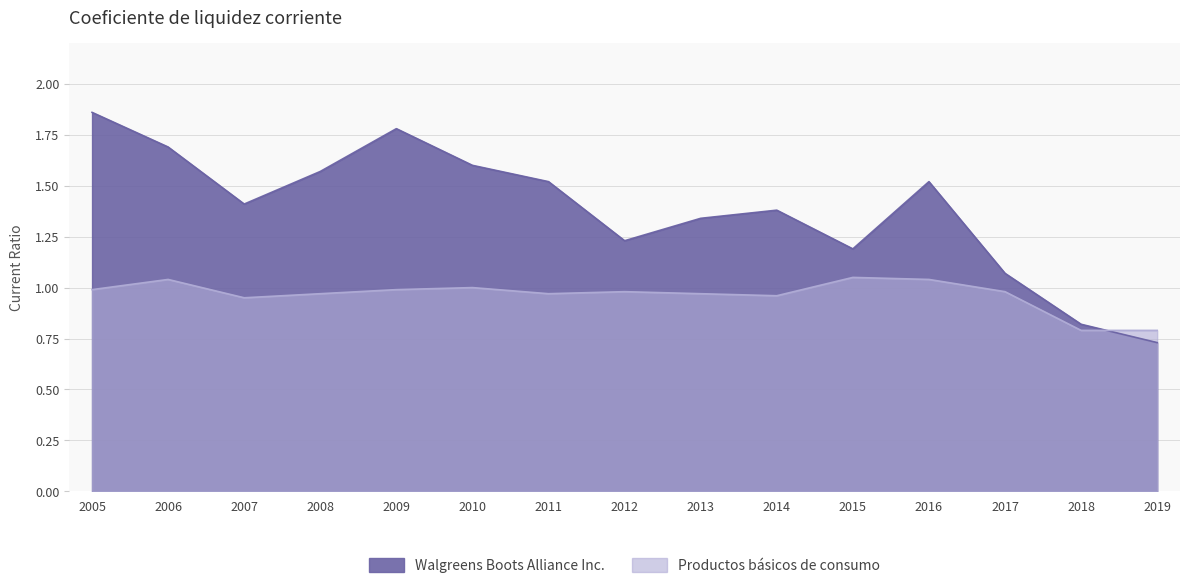

How many intersections are there between Productos básicos de consumo and Walgreens Boots Alliance Inc.?

1